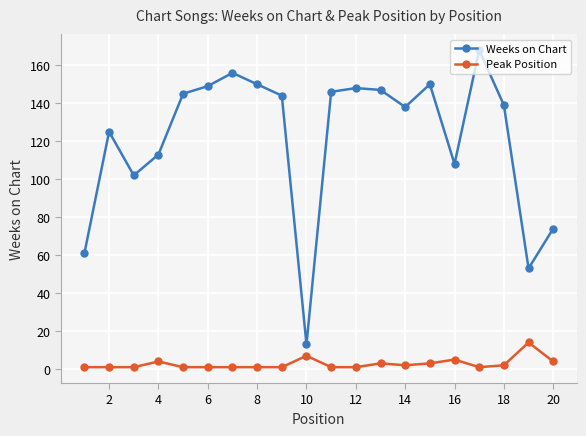

Which series has the widest spread of values?

Weeks on Chart